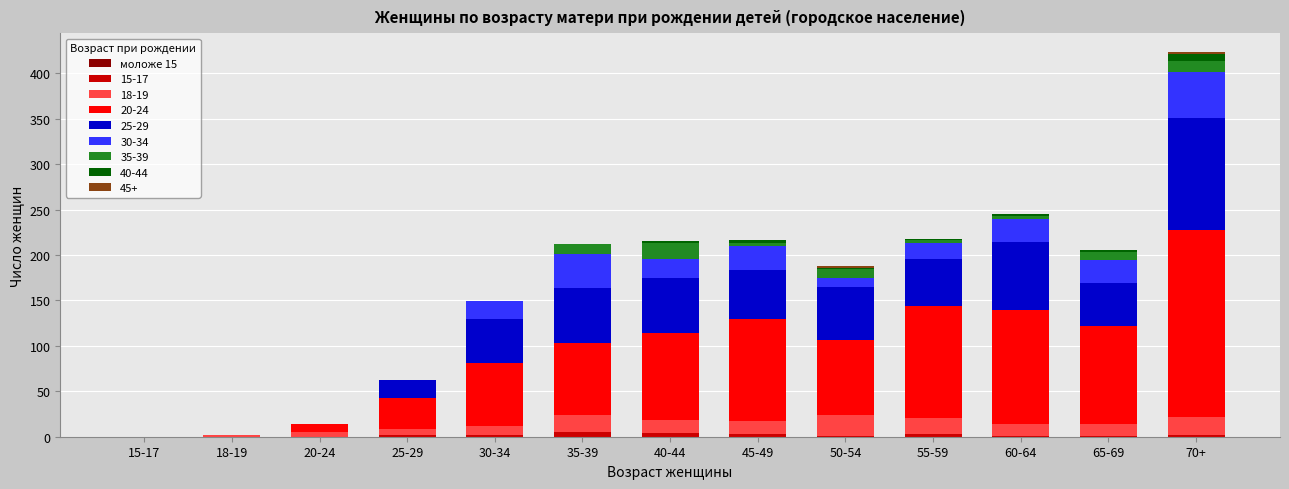

At which category is the sum across all series the highest?

70+